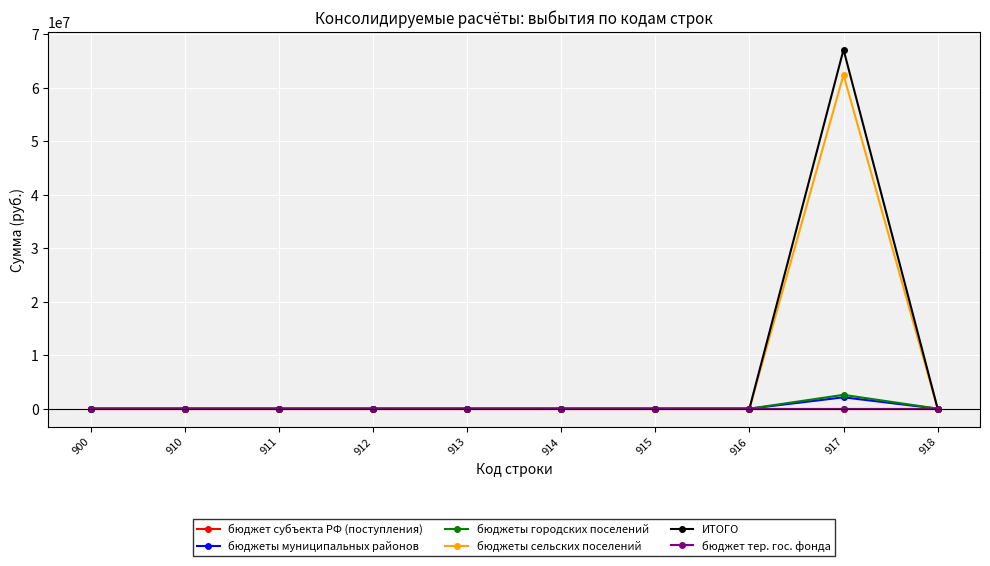

Does the chart have visible grid lines?

Yes